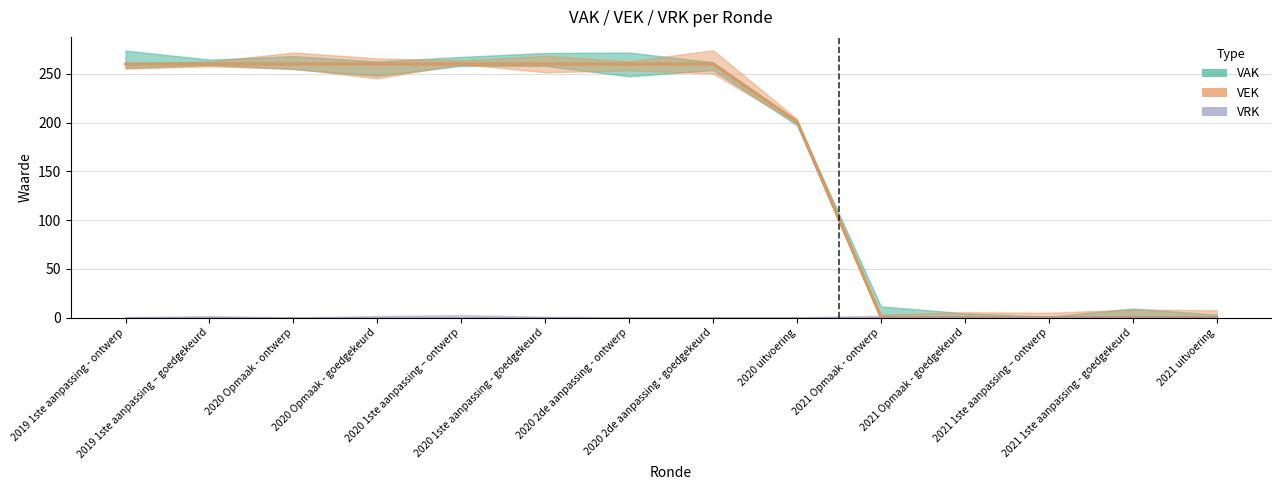

Reading left to right, extract all data points from this chart.

VAK: 2019 1ste aanpassing - ontwerp=260	2019 1ste aanpassing – goedgekeurd=260	2020 Opmaak - ontwerp=260	2020 Opmaak - goedgekeurd=260	2020 1ste aanpassing – ontwerp=260	2020 1ste aanpassing - goedgekeurd=260	2020 2de aanpassing - ontwerp=260	2020 2de aanpassing - goedgekeurd=260	2020 uitvoering=201	2021 Opmaak - ontwerp=0	2021 Opmaak - goedgekeurd=0	2021 1ste aanpassing – ontwerp=0	2021 1ste aanpassing - goedgekeurd=0	2021 uitvoering=0
VEK: 2019 1ste aanpassing - ontwerp=260	2019 1ste aanpassing – goedgekeurd=260	2020 Opmaak - ontwerp=260	2020 Opmaak - goedgekeurd=260	2020 1ste aanpassing – ontwerp=260	2020 1ste aanpassing - goedgekeurd=260	2020 2de aanpassing - ontwerp=260	2020 2de aanpassing - goedgekeurd=260	2020 uitvoering=201	2021 Opmaak - ontwerp=0	2021 Opmaak - goedgekeurd=0	2021 1ste aanpassing – ontwerp=0	2021 1ste aanpassing - goedgekeurd=0	2021 uitvoering=0
VRK: 2019 1ste aanpassing - ontwerp=0	2019 1ste aanpassing – goedgekeurd=0	2020 Opmaak - ontwerp=0	2020 Opmaak - goedgekeurd=0	2020 1ste aanpassing – ontwerp=0	2020 1ste aanpassing - goedgekeurd=0	2020 2de aanpassing - ontwerp=0	2020 2de aanpassing - goedgekeurd=0	2020 uitvoering=0	2021 Opmaak - ontwerp=0	2021 Opmaak - goedgekeurd=0	2021 1ste aanpassing – ontwerp=0	2021 1ste aanpassing - goedgekeurd=0	2021 uitvoering=0